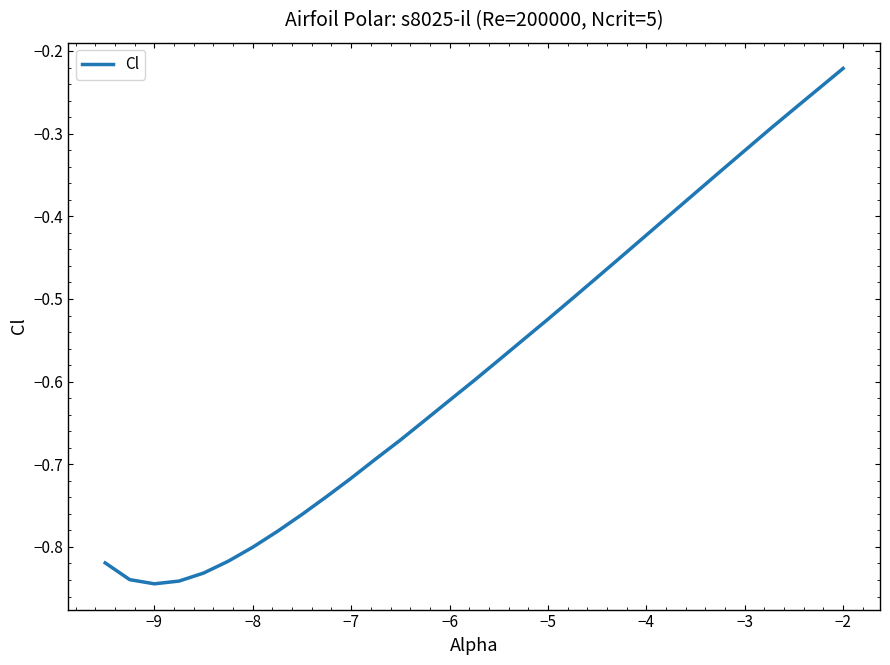

Does the chart have visible grid lines?

No